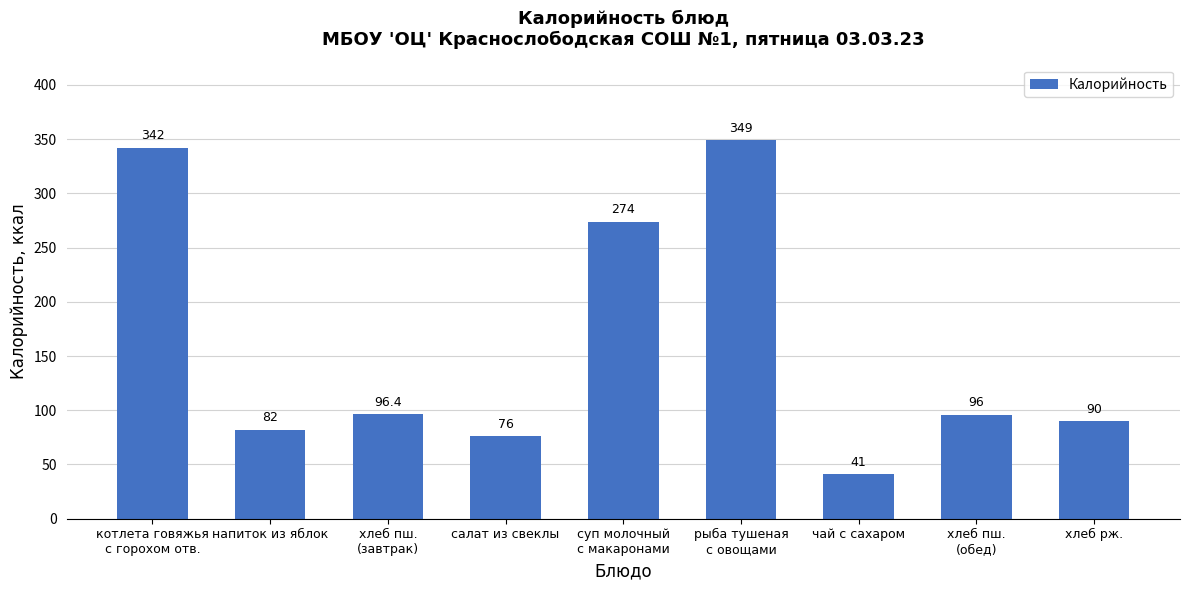

Between салат из свеклы and хлеб рж., which is larger?

хлеб рж.